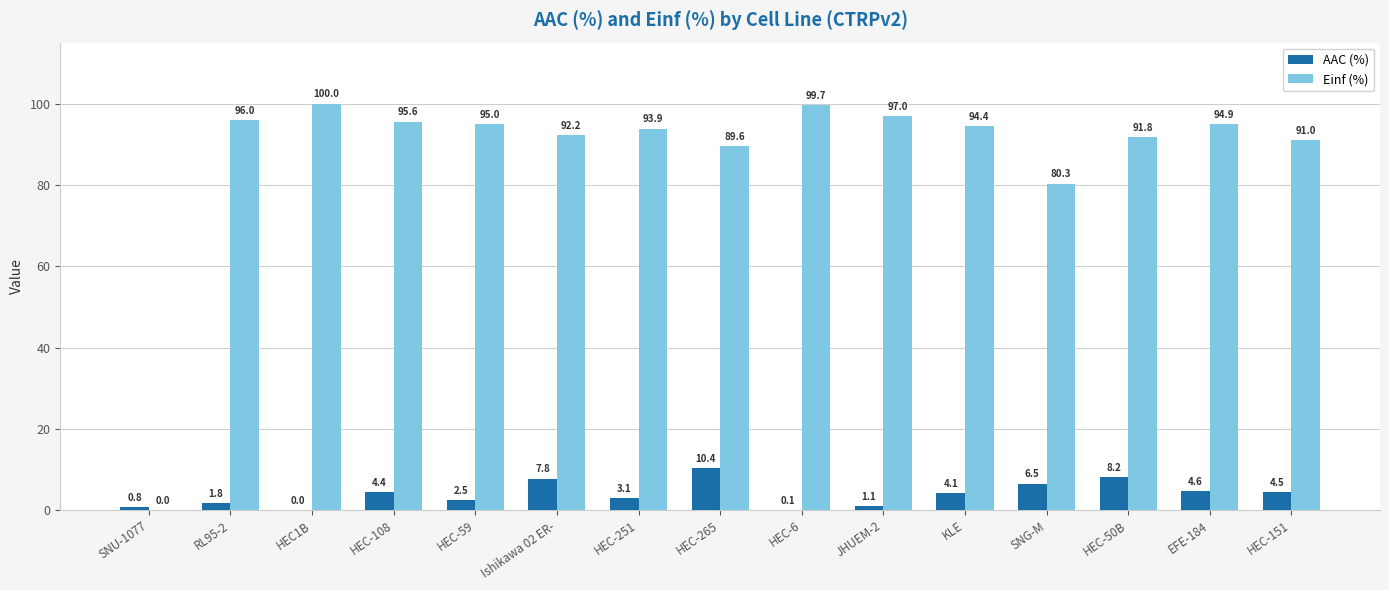

How many groups of bars are there?

15